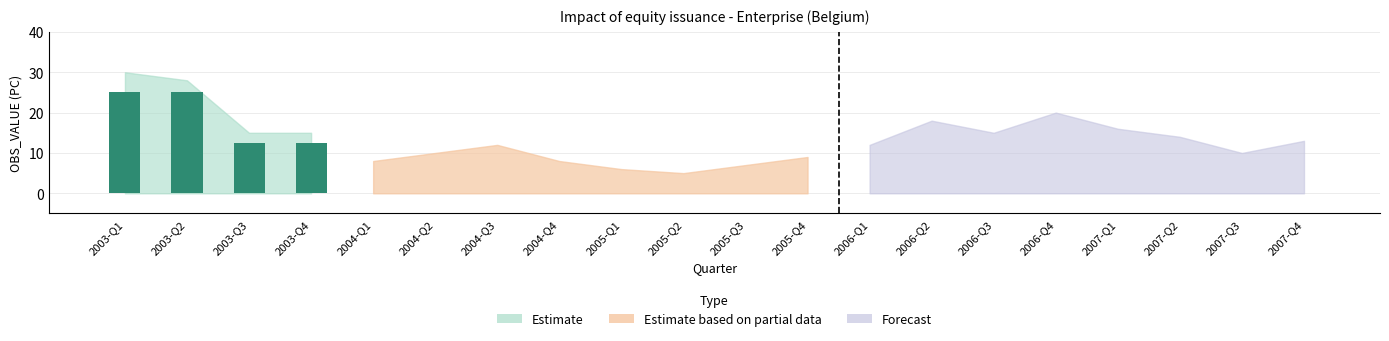

Between 2003-Q4 and 2005-Q4, which is larger?

2003-Q4